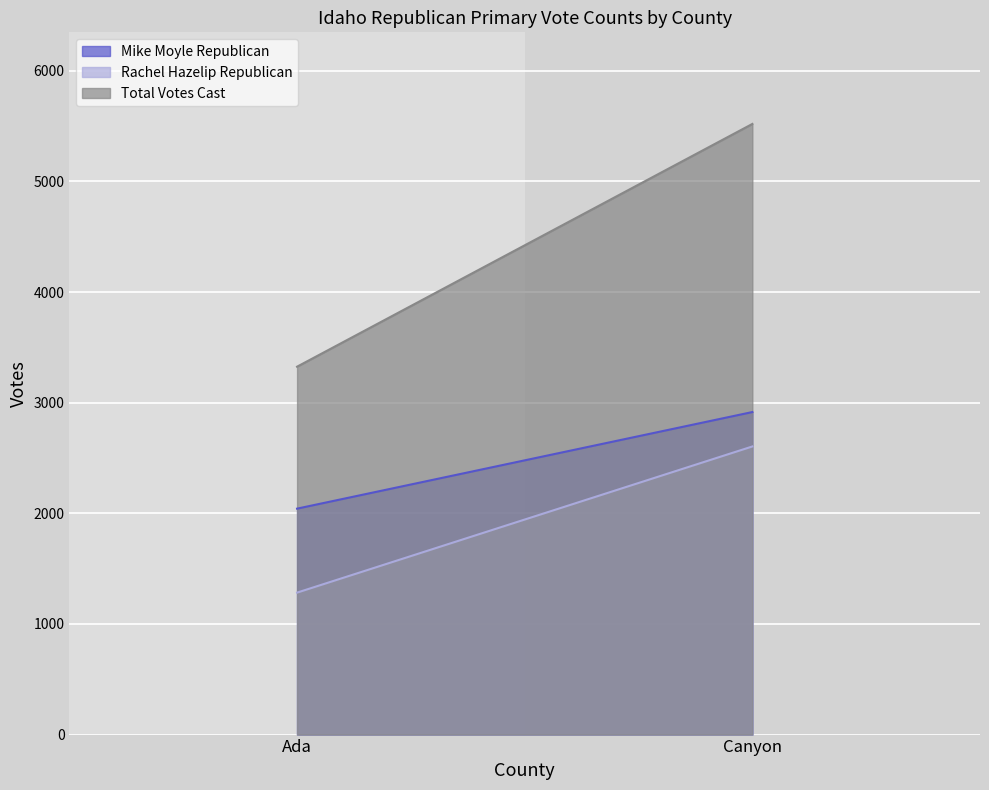

Reading right to left, what are all the values shown in this chart?

Mike Moyle Republican: Canyon=2915	Ada=2042
Rachel Hazelip Republican: Canyon=2604	Ada=1283
Total Votes Cast: Canyon=5519	Ada=3325